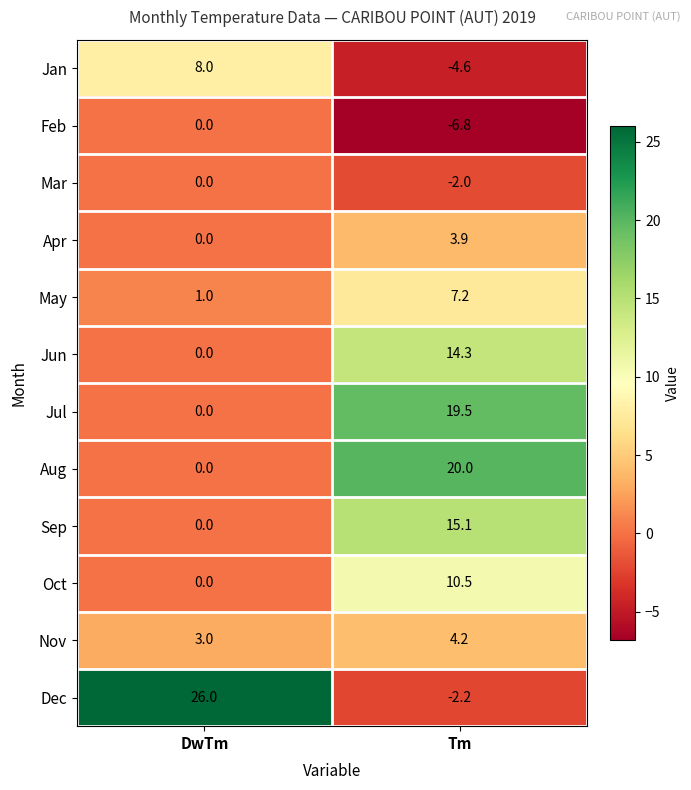

What is the difference between the maximum and minimum values in the Jun series?

14.3